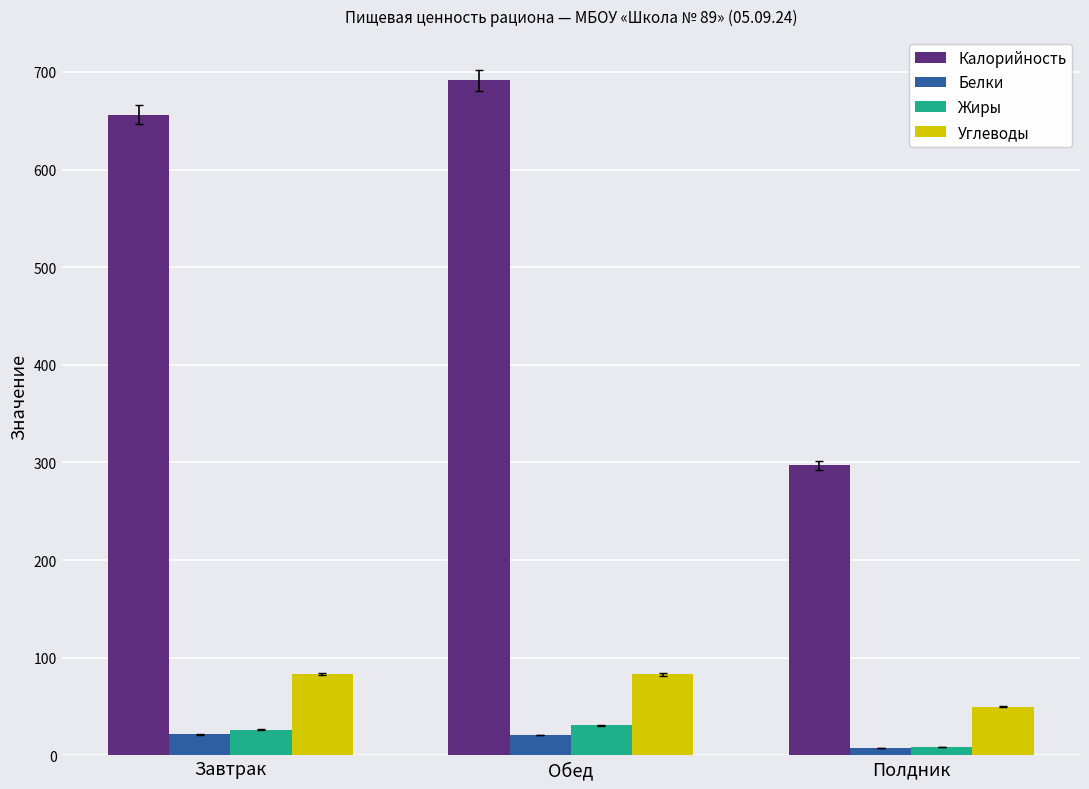

At how many categories does at least one series exceed 572?

2